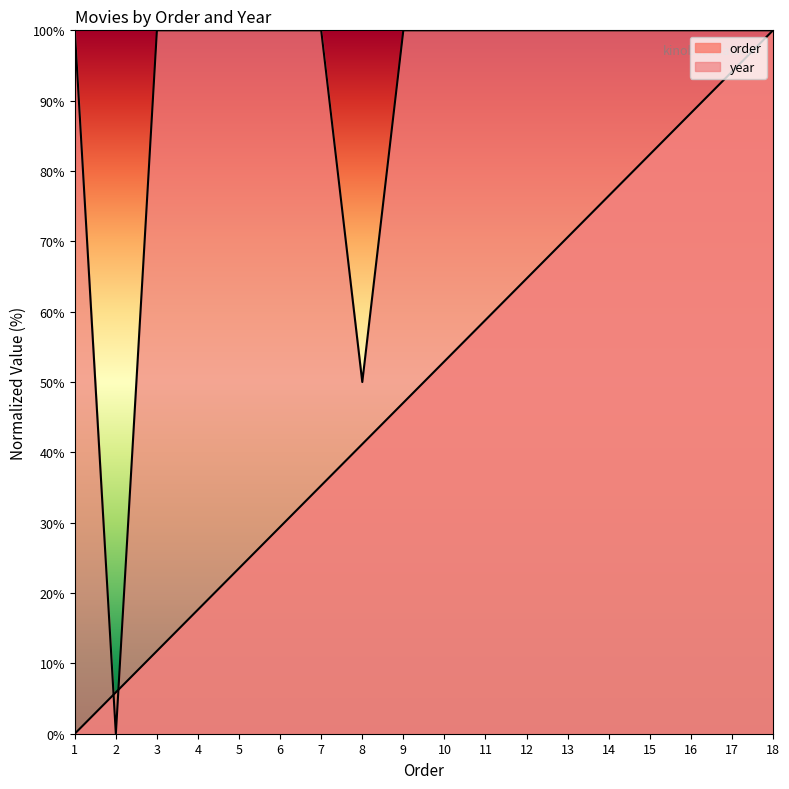

What is the total value across all series at 5?

123.5